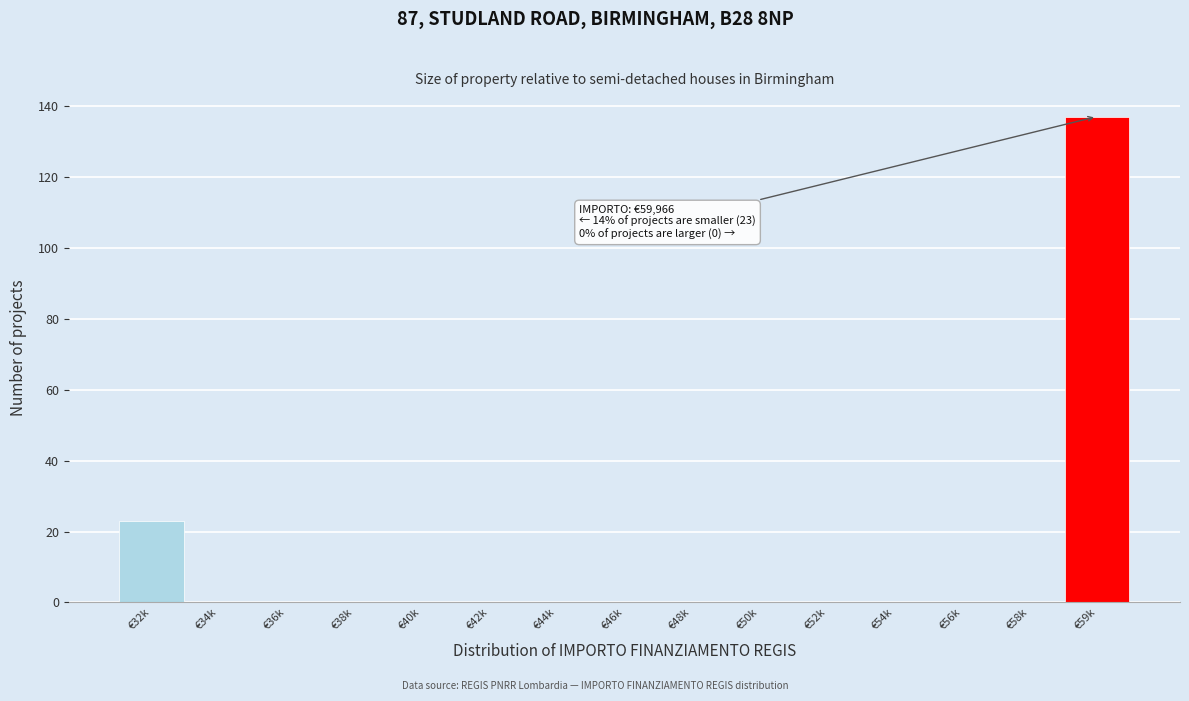

Reading left to right, extract all data points from this chart.

€32k=23	€34k=0	€36k=0	€38k=0	€40k=0	€42k=0	€44k=0	€46k=0	€48k=0	€50k=0	€52k=0	€54k=0	€56k=0	€58k=0	€59k=137